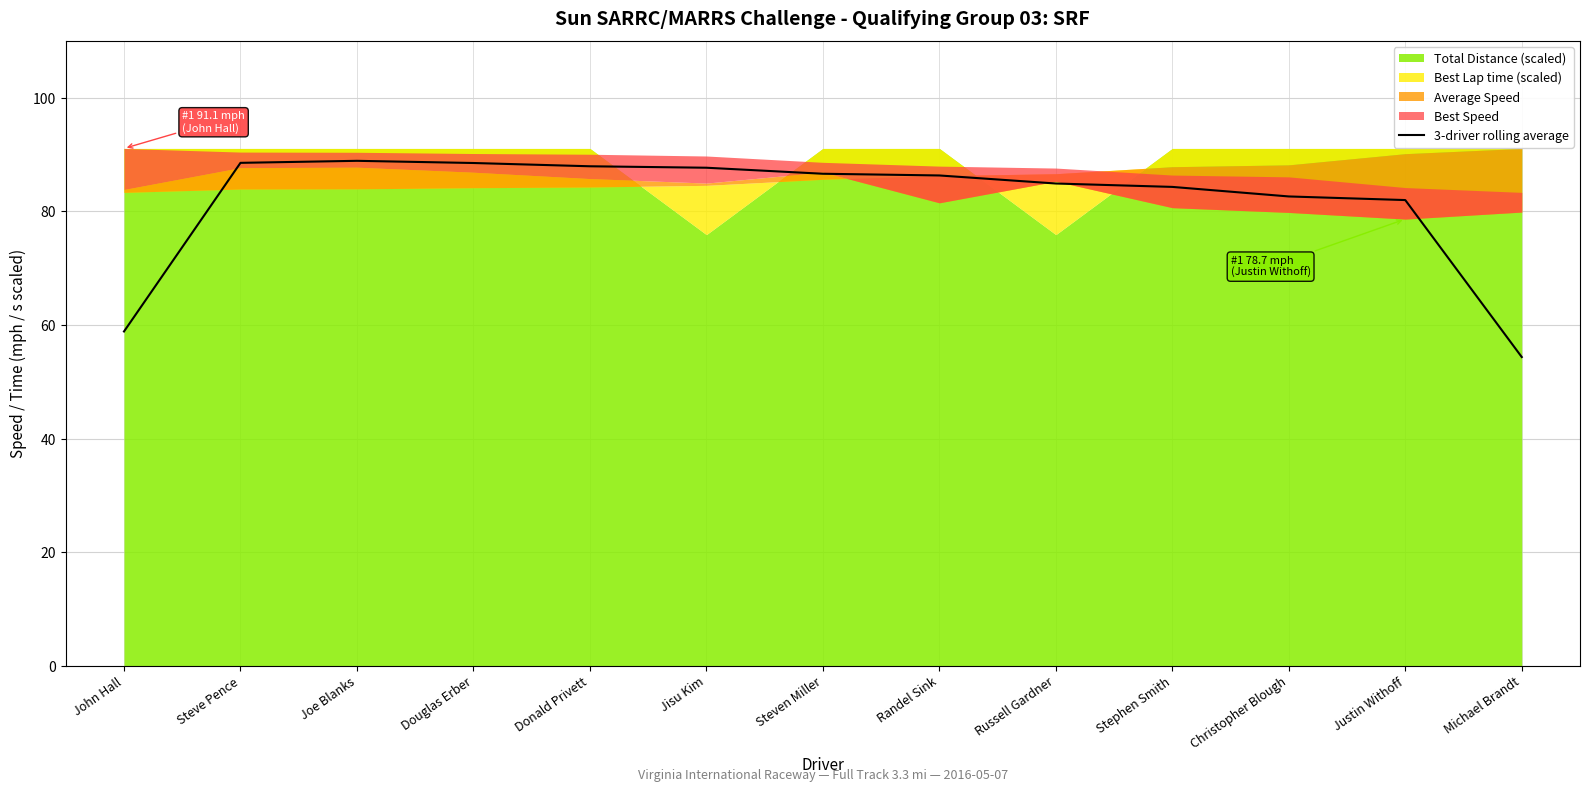

What is the minimum value for 3-driver rolling average?

54.4